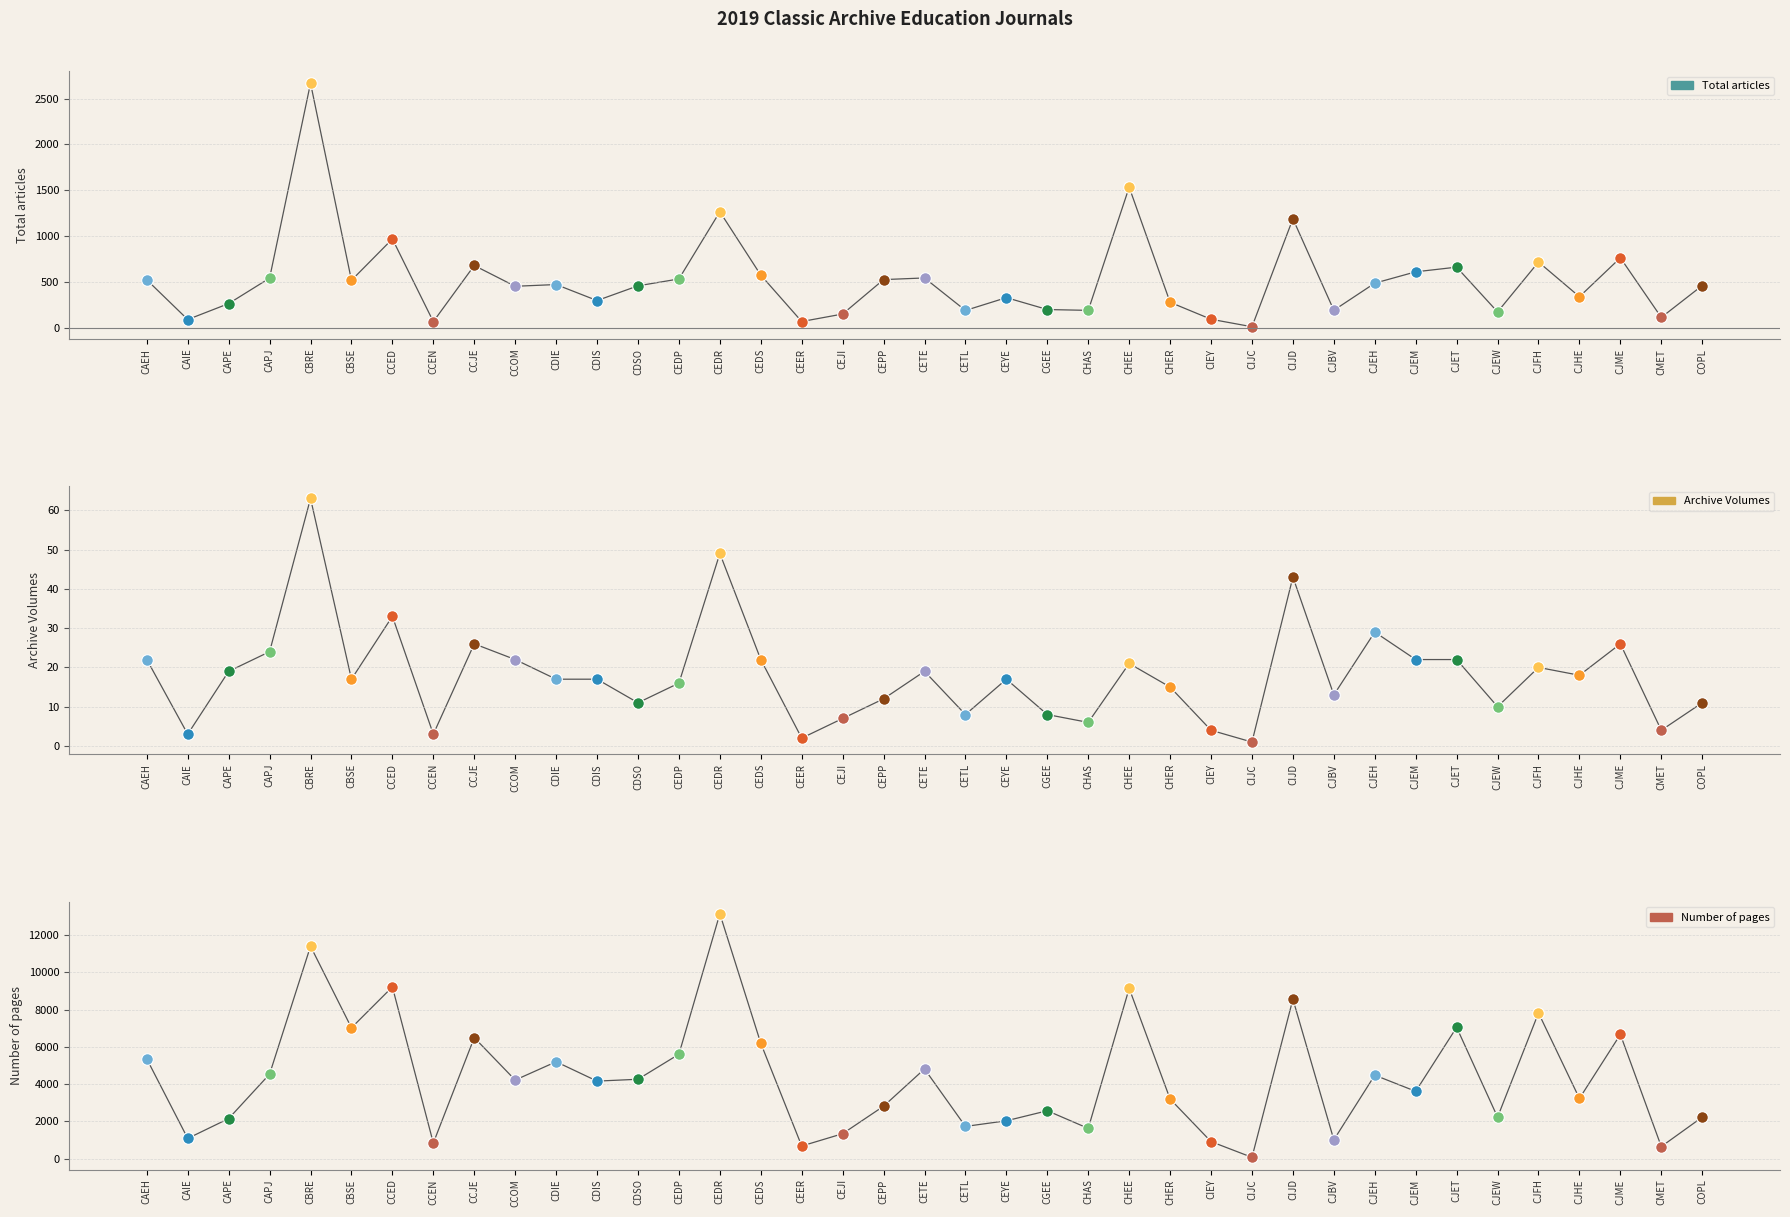

Is the value of Total articles at CDIE greater than the value of Archive Volumes at CHEE?

Yes